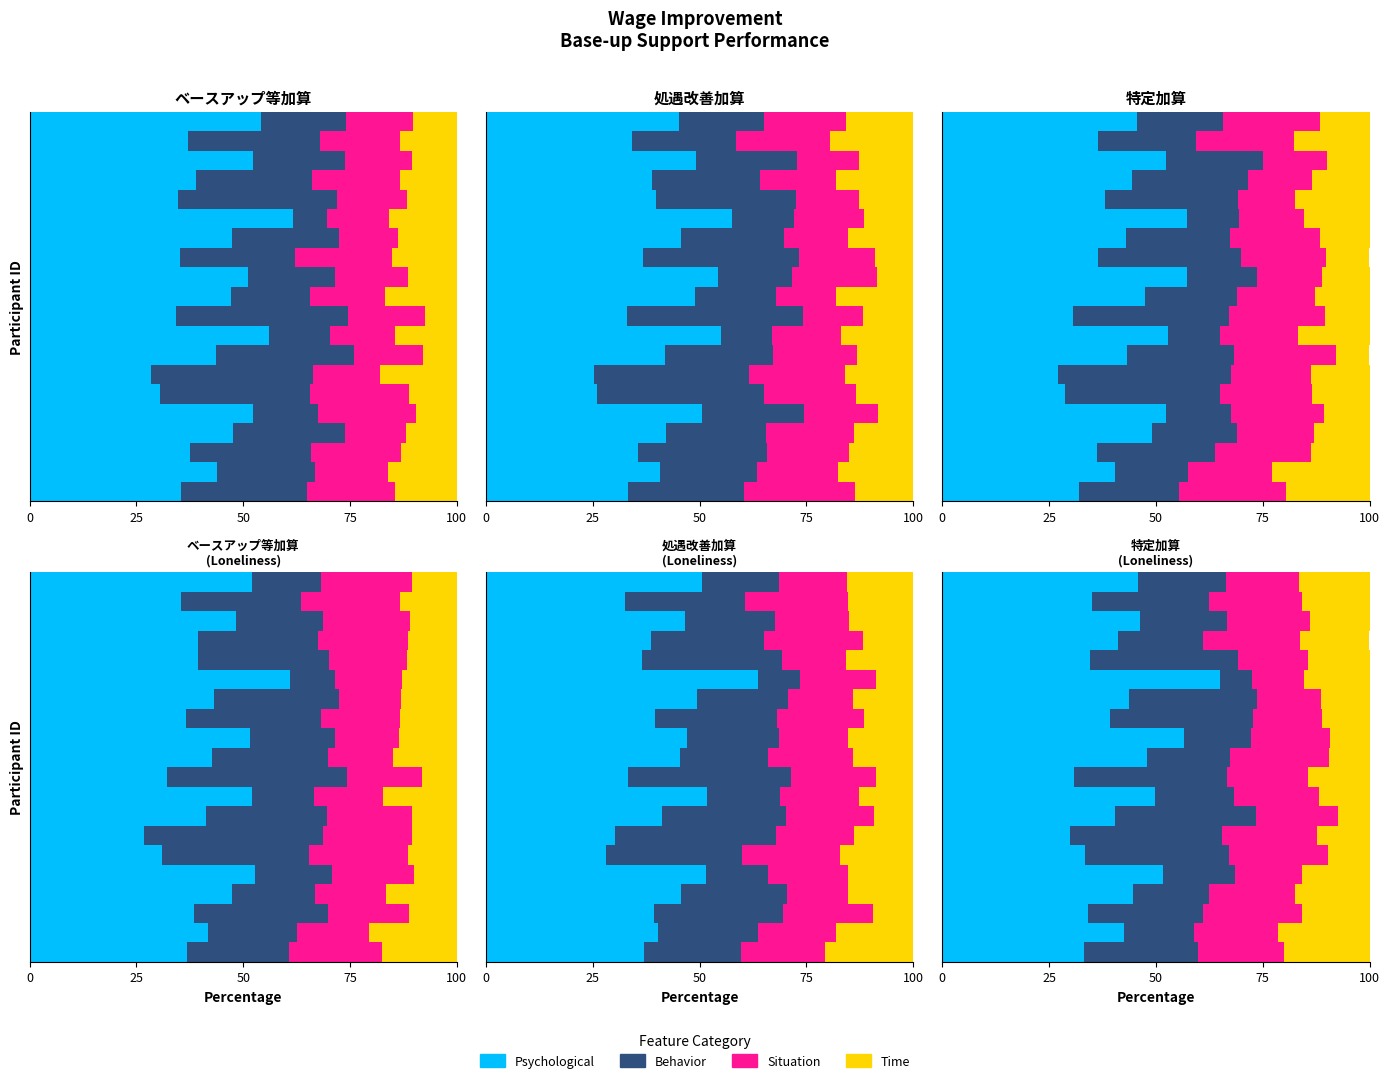

Which category has the highest value across all series?

14